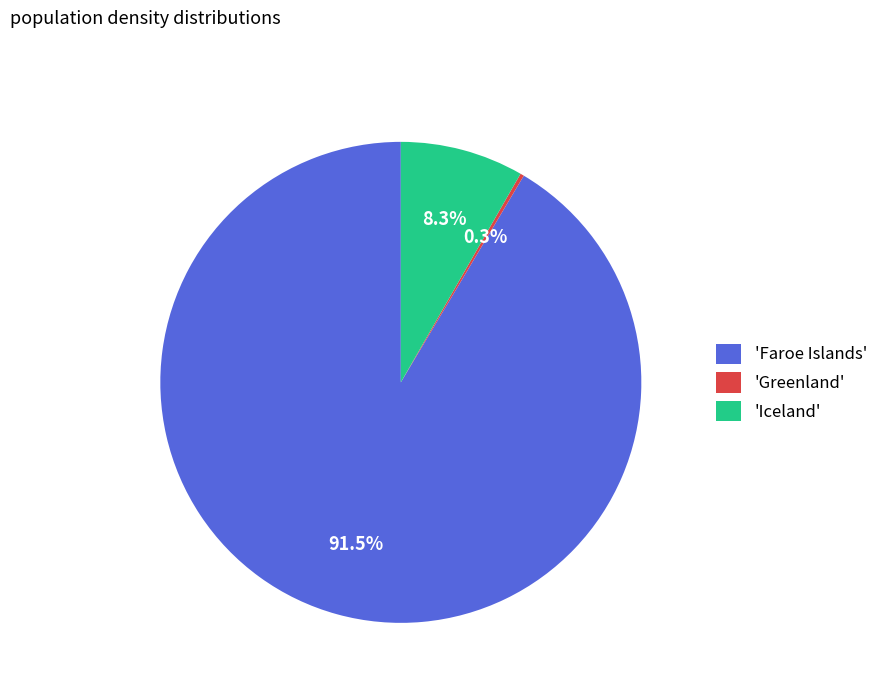

Which slice is the largest?

'Faroe Islands'